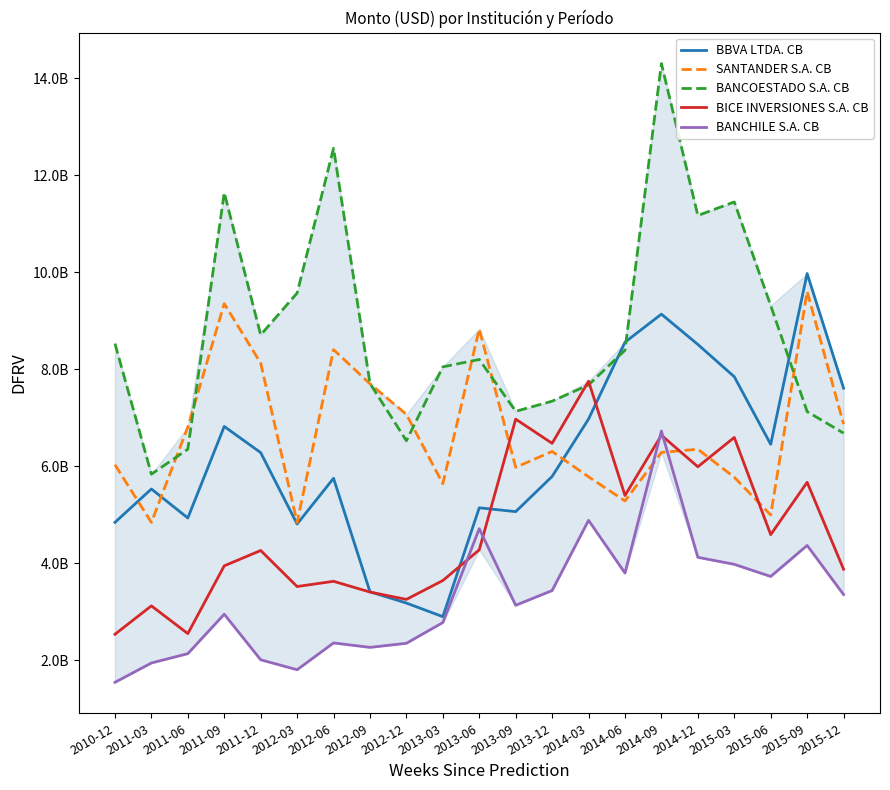

Which series has the largest total across all categories?

BANCOESTADO S.A. CB